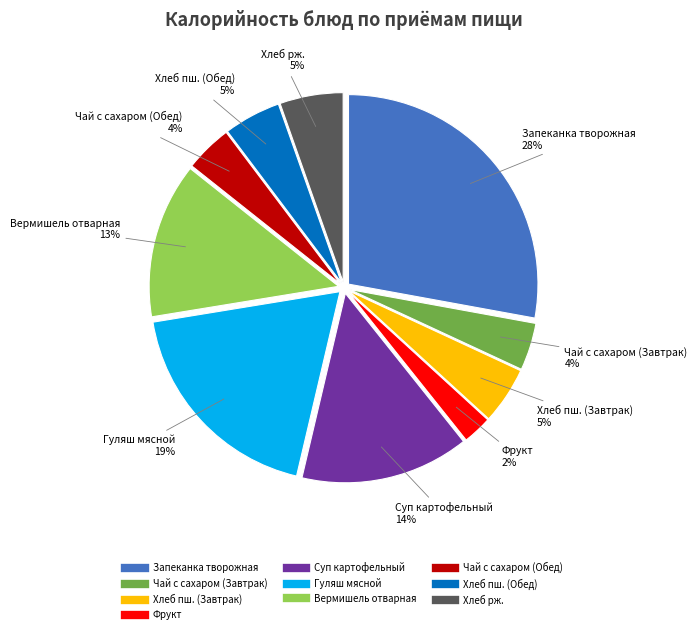

Does any single category account for the majority?

No